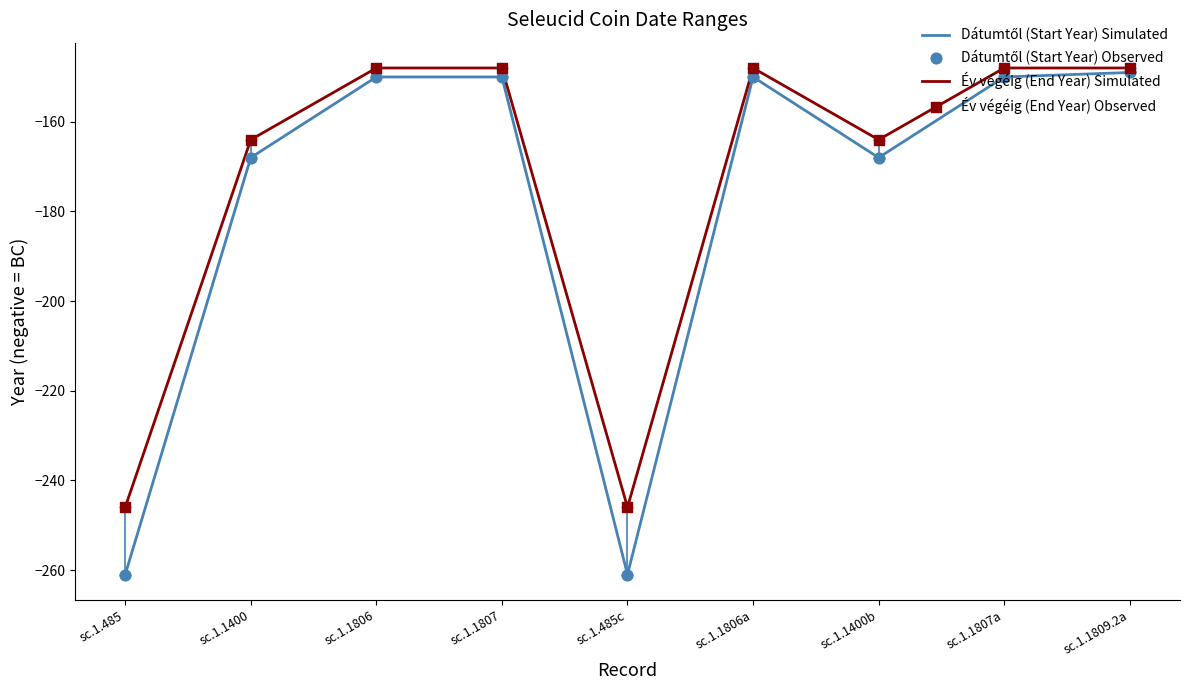

Which series has the largest total across all categories?

Év végéig (End Year) Simulated